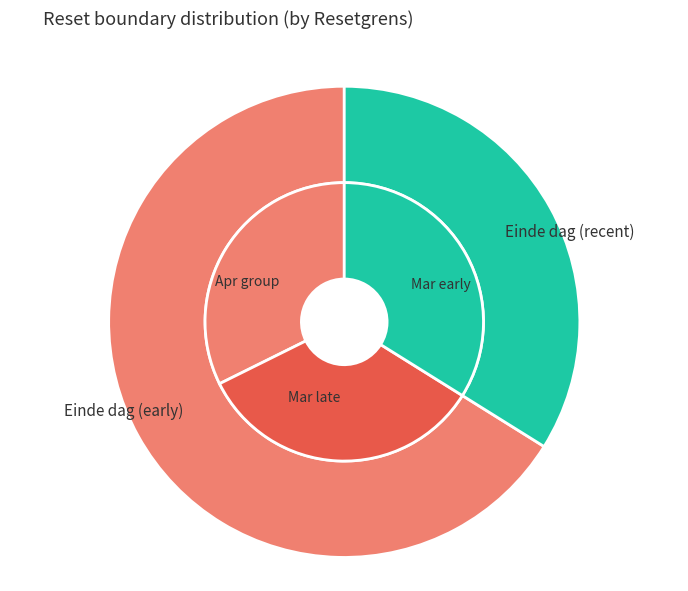

Is the sum of 2025-04-02 and 2025-03-31 greater than half?

No